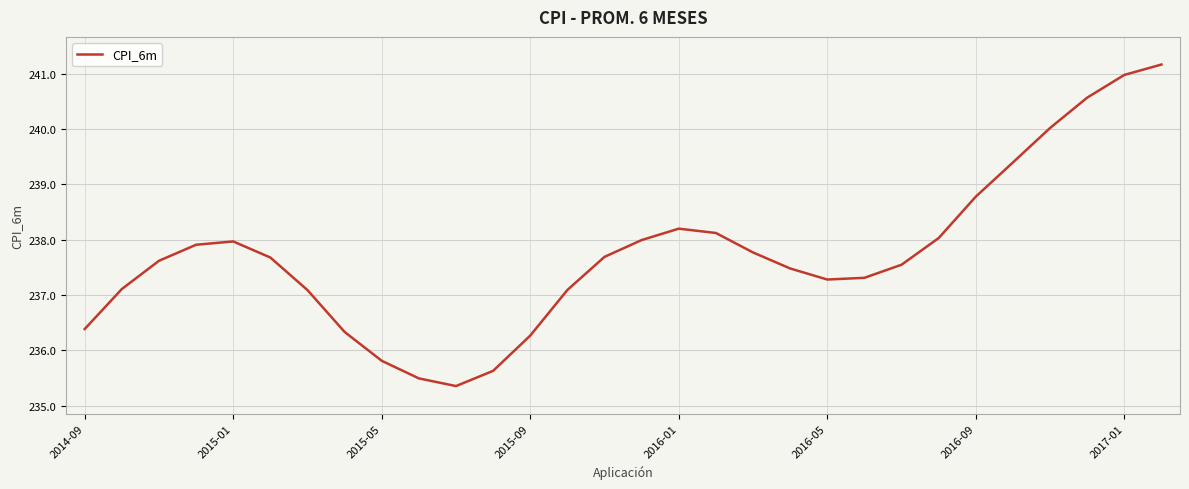

How many interior local peaks (higher than both neighbors) does the data have?

2